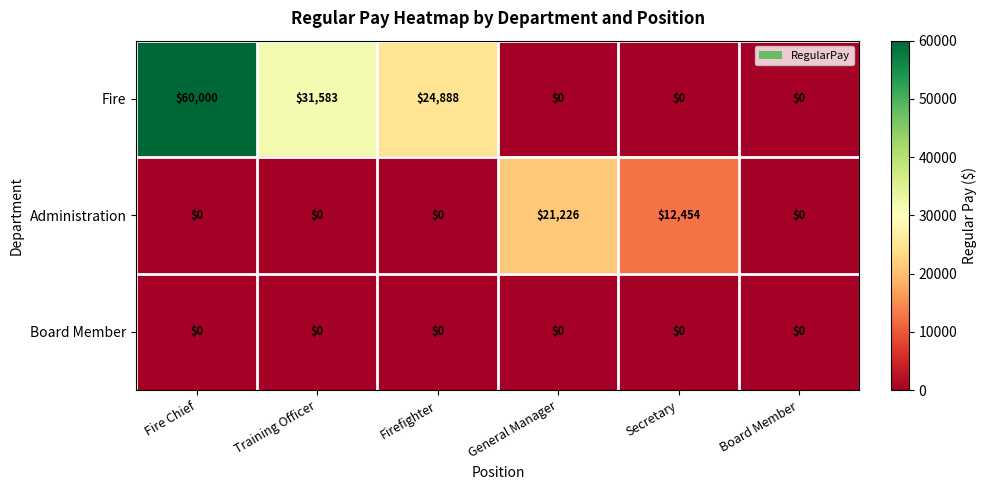

What is the total value across all series at Fire Chief?

60000